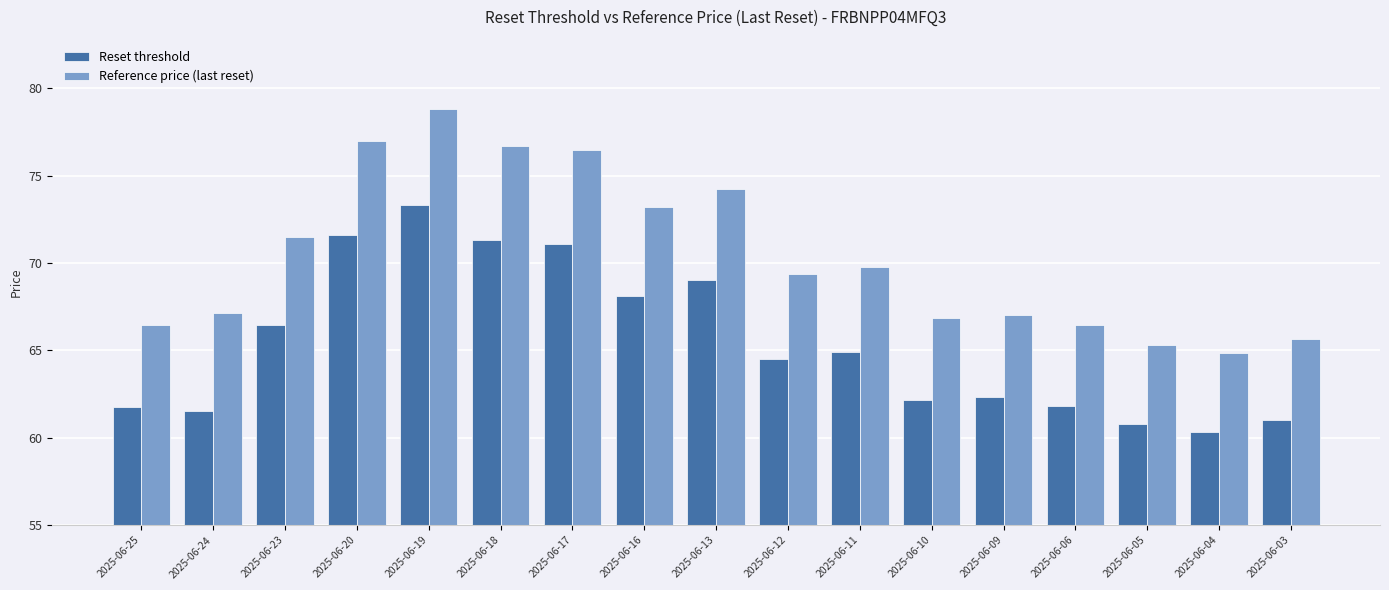

What is the highest value of the Reset threshold series?

73.3